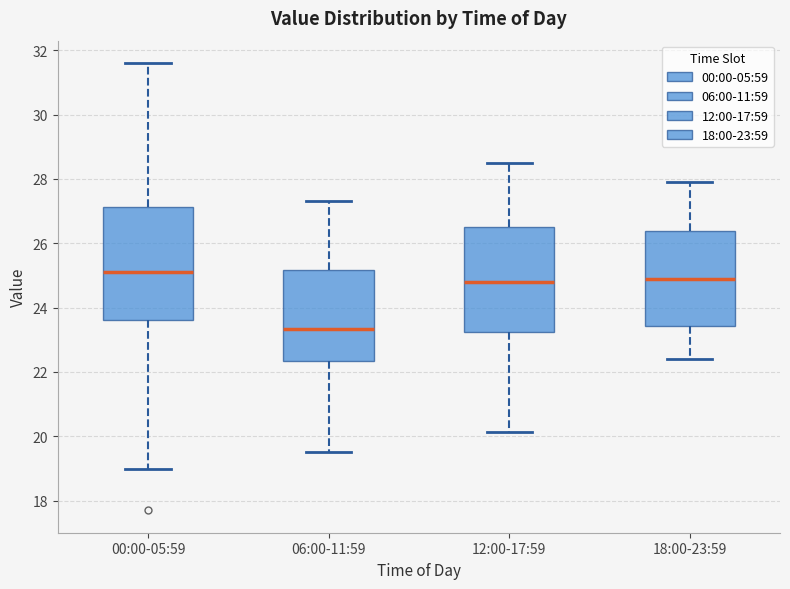

Where does the upper whisker of the box for 06:00-11:59 end on the y-axis? The values are not printed on the chart, so give them approximately, as read against the axis.

27.4